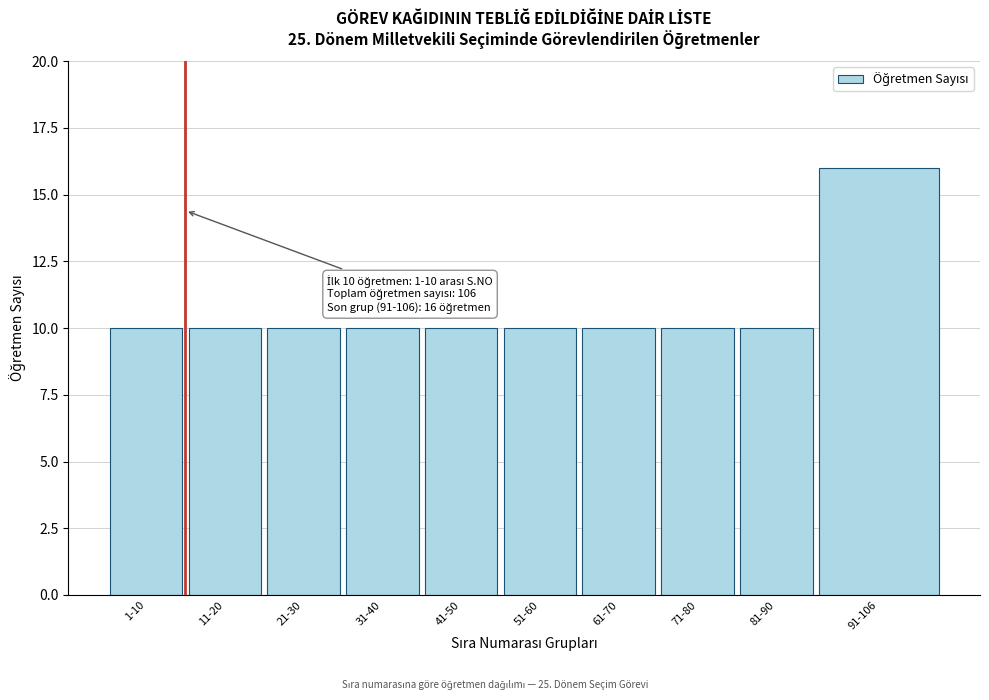

Reading left to right, list all the values displayed in this chart.

1-10=10	11-20=10	21-30=10	31-40=10	41-50=10	51-60=10	61-70=10	71-80=10	81-90=10	91-106=16